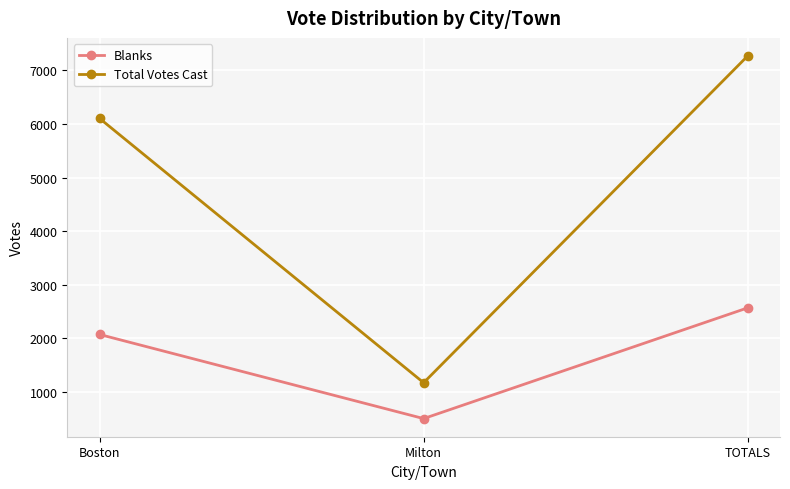

What is the label of the 3rd point from the left?

TOTALS